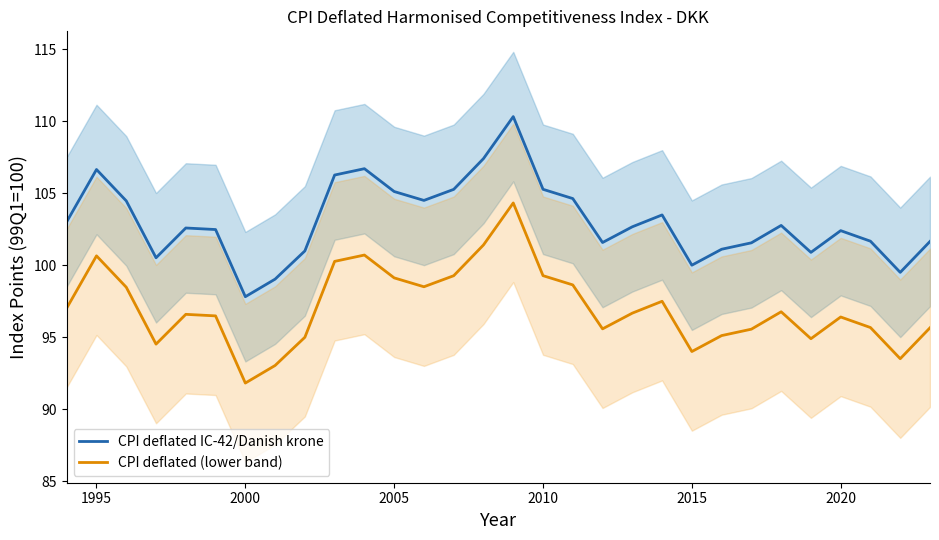

Is the value of CPI deflated IC-42/Danish krone at 2000 greater than the value of CPI deflated (lower band) at 1995?

No